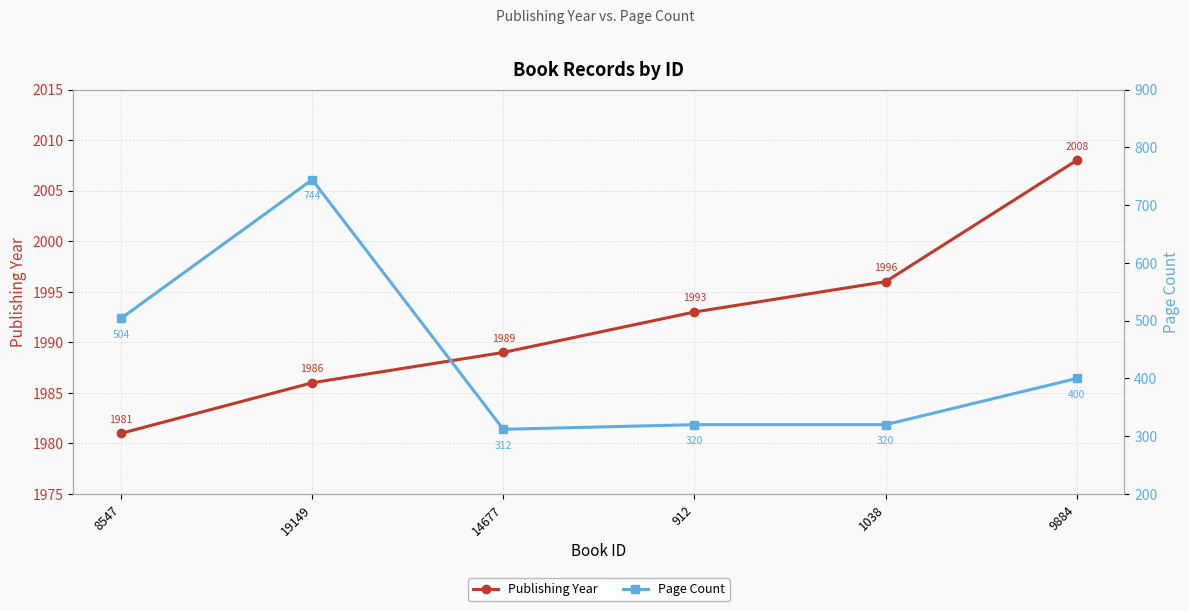

How many values in the Page Count series exceed 400?

2